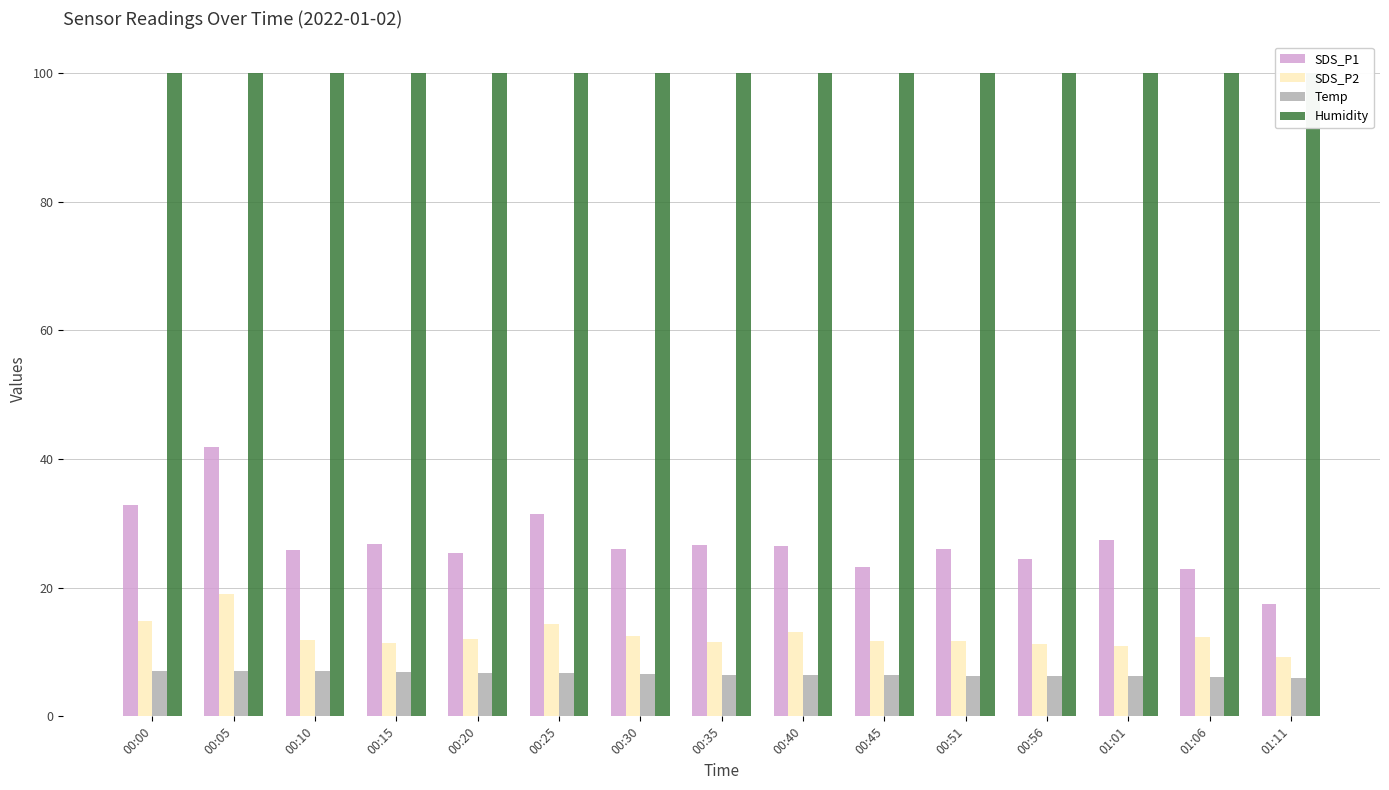

Reading left to right, extract all data points from this chart.

SDS_P1: 00:00=32.9	00:05=41.8	00:10=25.8	00:15=26.7	00:20=25.3	00:25=31.4	00:30=25.9	00:35=26.6	00:40=26.4	00:45=23.1	00:51=26.1	00:56=24.5	01:01=27.4	01:06=22.9	01:11=17.5
SDS_P2: 00:00=14.9	00:05=19.1	00:10=11.9	00:15=11.4	00:20=12.0	00:25=14.3	00:30=12.4	00:35=11.6	00:40=13.1	00:45=11.7	00:51=11.7	00:56=11.2	01:01=11.0	01:06=12.4	01:11=9.2
Temp: 00:00=7.1	00:05=7.0	00:10=7.0	00:15=6.9	00:20=6.8	00:25=6.7	00:30=6.6	00:35=6.5	00:40=6.5	00:45=6.4	00:51=6.3	00:56=6.3	01:01=6.2	01:06=6.1	01:11=6.0
Humidity: 00:00=99.9	00:05=99.9	00:10=99.9	00:15=99.9	00:20=99.9	00:25=99.9	00:30=99.9	00:35=99.9	00:40=99.9	00:45=99.9	00:51=99.9	00:56=99.9	01:01=99.9	01:06=99.9	01:11=99.9